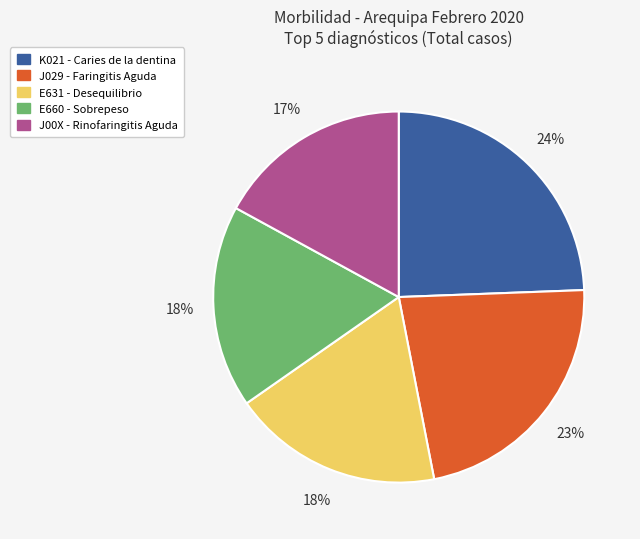

To the nearest percent, what is the average slice percentage?

20%